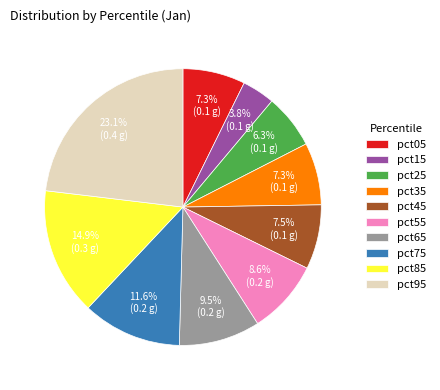

How much of the chart is everything except pct35?

92.7%